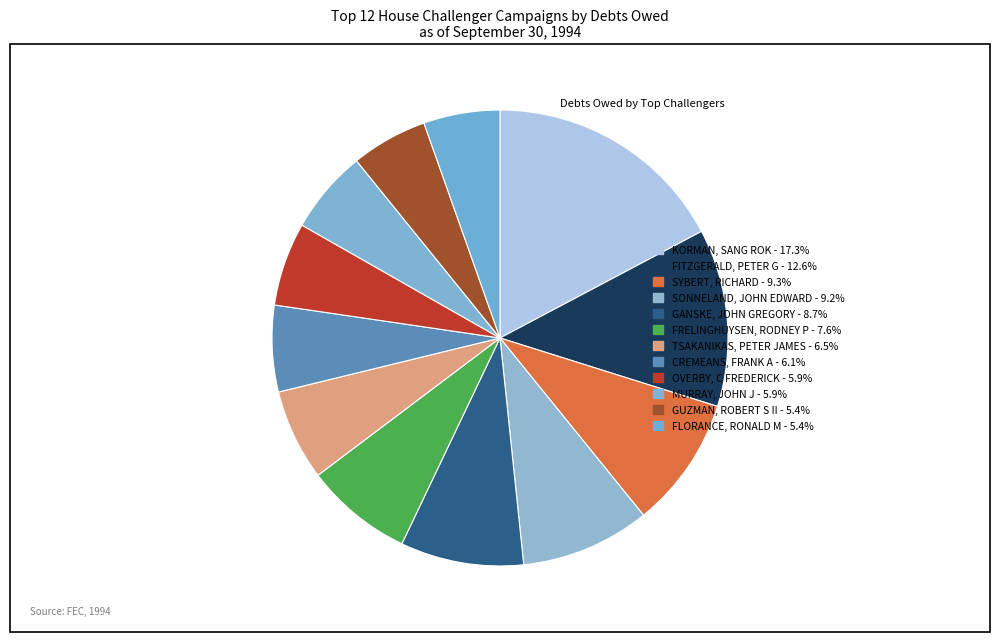

Count the number of slices in the pie.

12